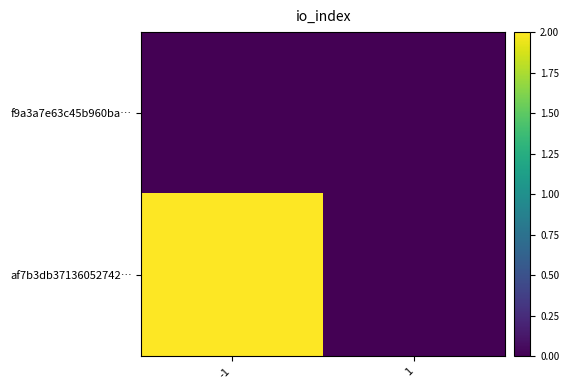

Rank the series by their average value, from lowest to highest.

f9a3a7e63c45b960ba…, af7b3db37136052742…